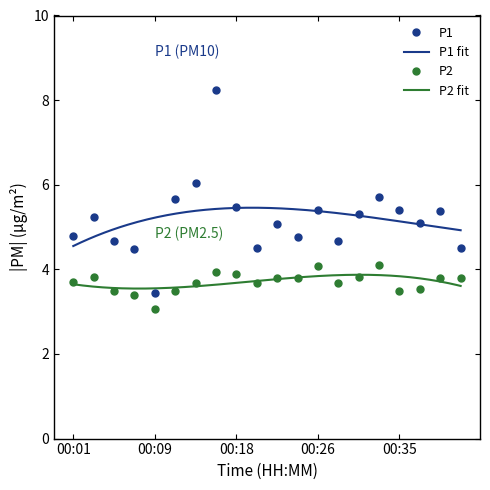

The value of P2 at 00:22 is 6.4. True or false?

False